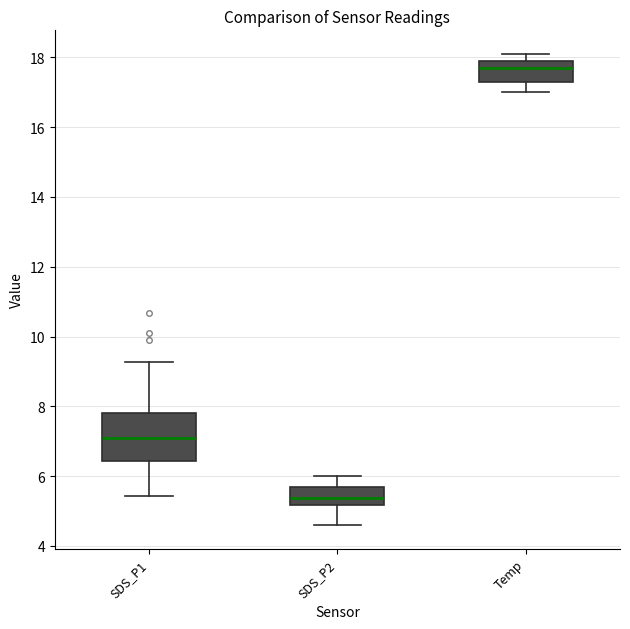

Which box is the tallest, from its lower edge to its upper edge?

SDS_P1